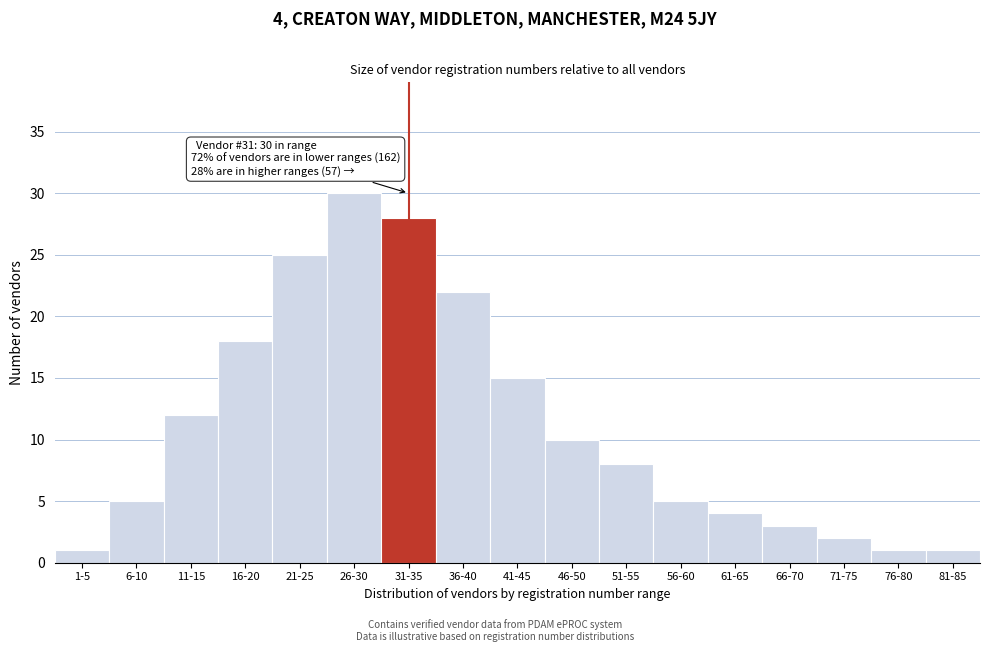

Reading right to left, what are all the values shown in this chart?

81-85=1	76-80=1	71-75=2	66-70=3	61-65=4	56-60=5	51-55=8	46-50=10	41-45=15	36-40=22	31-35=28	26-30=30	21-25=25	16-20=18	11-15=12	6-10=5	1-5=1